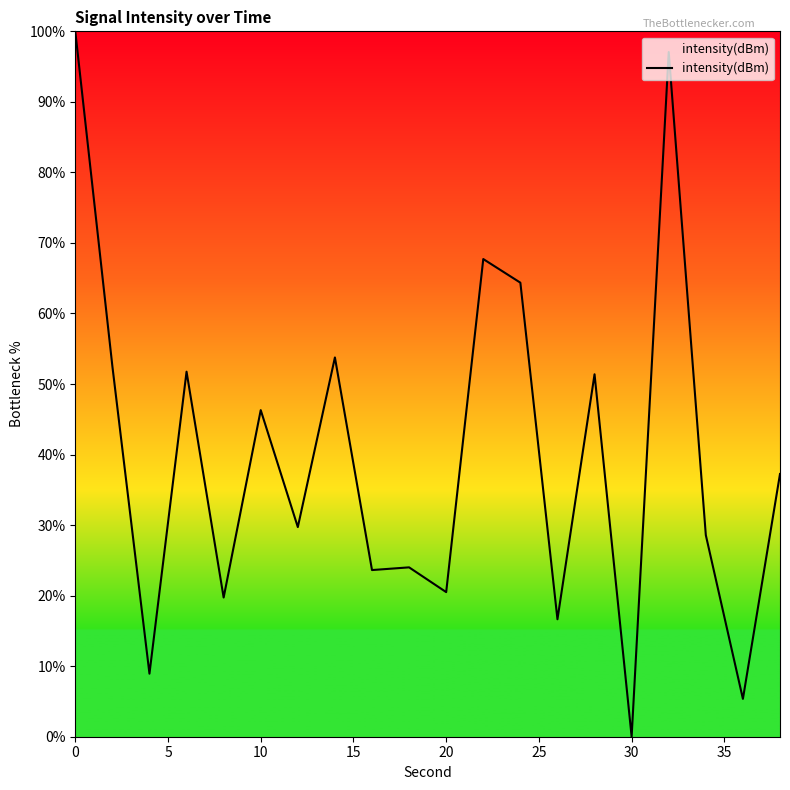

What is the maximum value shown in the chart?

100.0